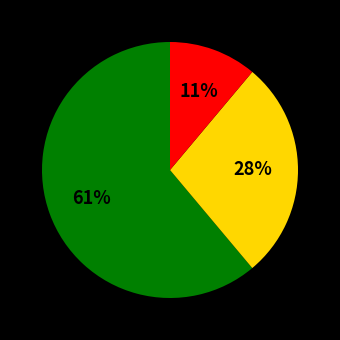

Is there a majority slice in this chart?

Yes